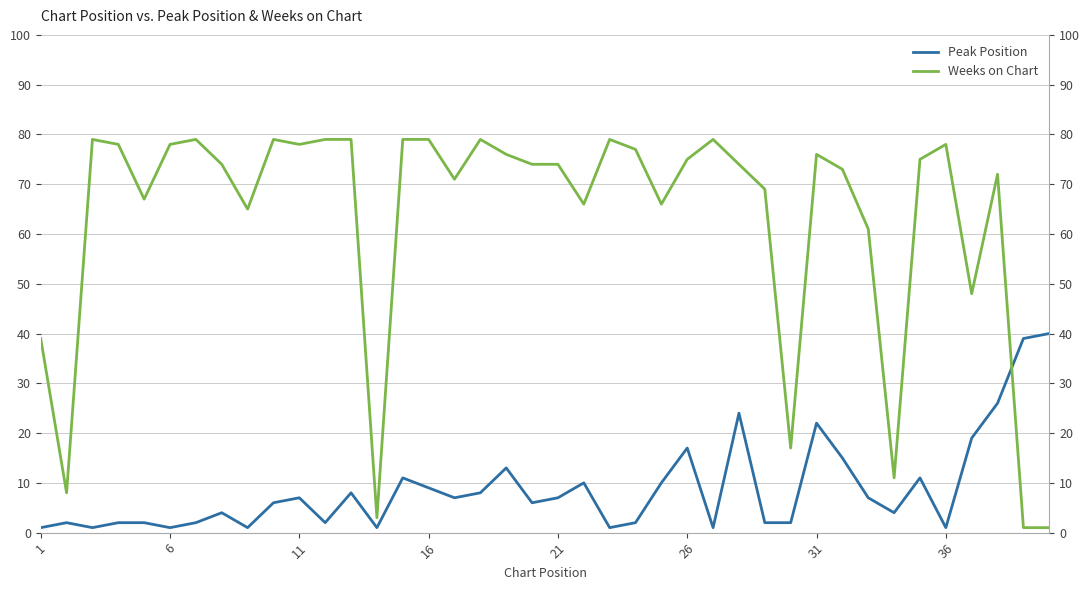

How many interior local peaks does the Weeks on Chart series have?

9